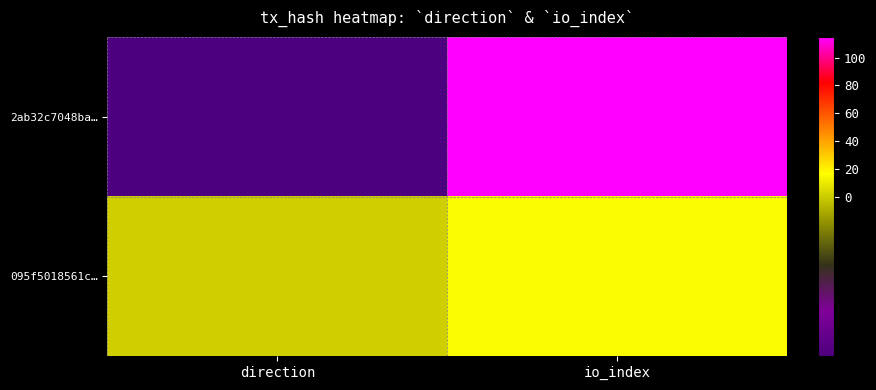

What is the maximum value shown in the chart?

115